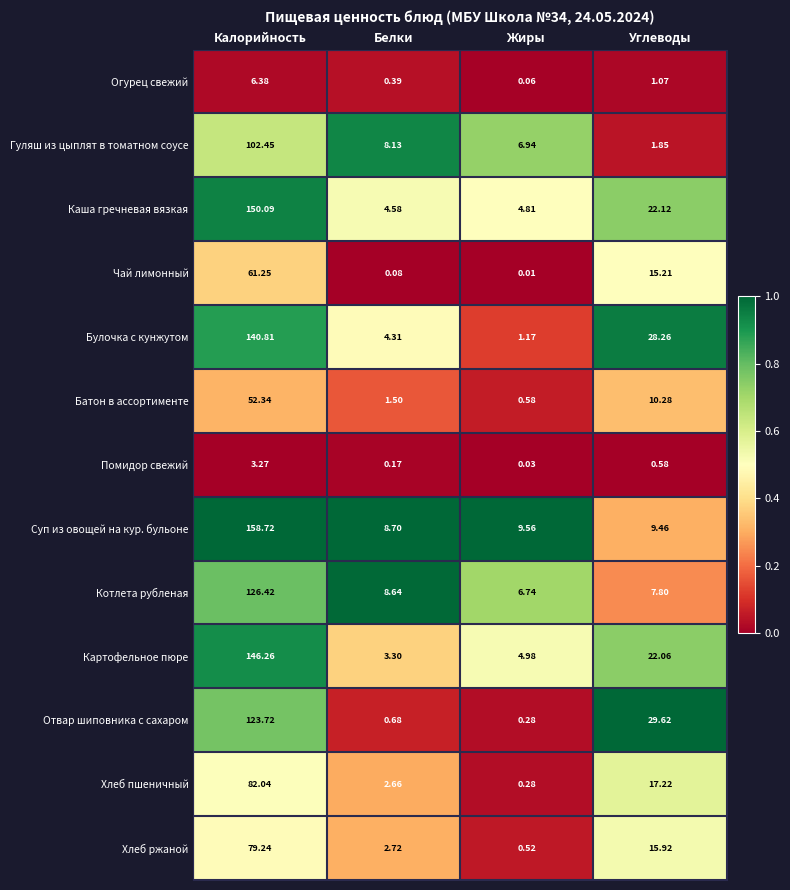

Which series has the largest range (max minus min)?

Суп из овощей на кур. бульоне